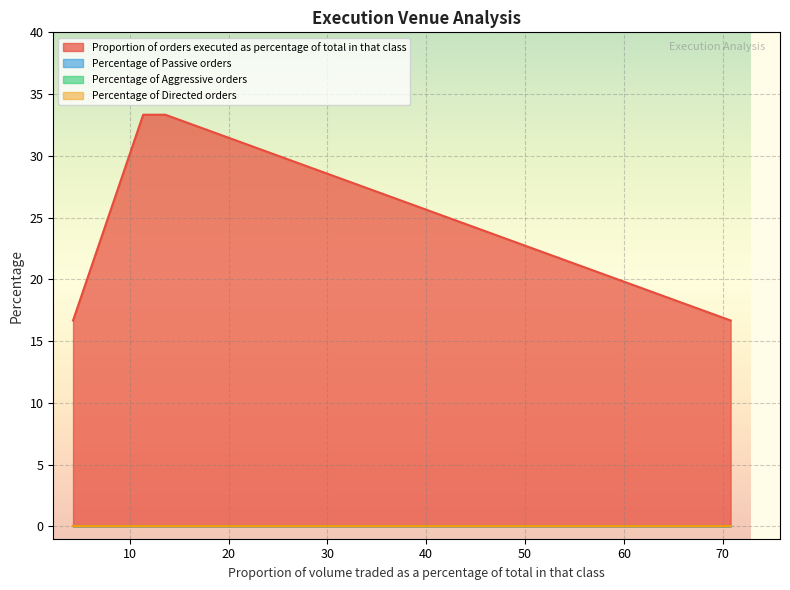

At 70.81, list the series in order from smallest to largest.

Percentage of Passive orders, Percentage of Aggressive orders, Percentage of Directed orders, Proportion of orders executed as percentage of total in that class